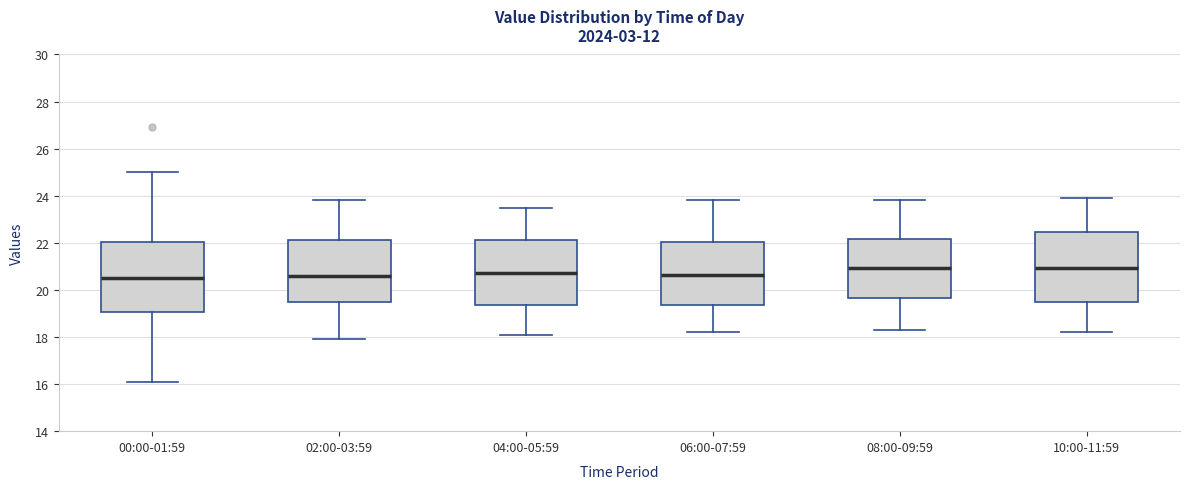

Where does the median line of the box for 06:00-07:59 sit on the y-axis? The values are not printed on the chart, so give them approximately, as read against the axis.

20.6